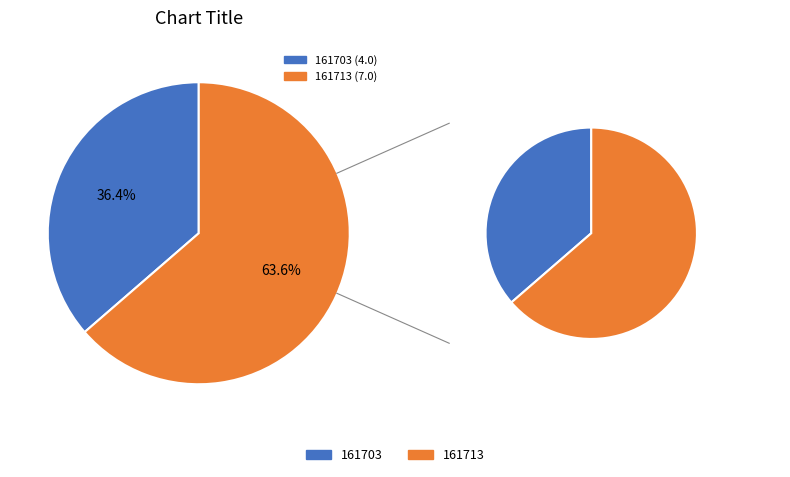

To the nearest percent, what is the average slice percentage?

50%